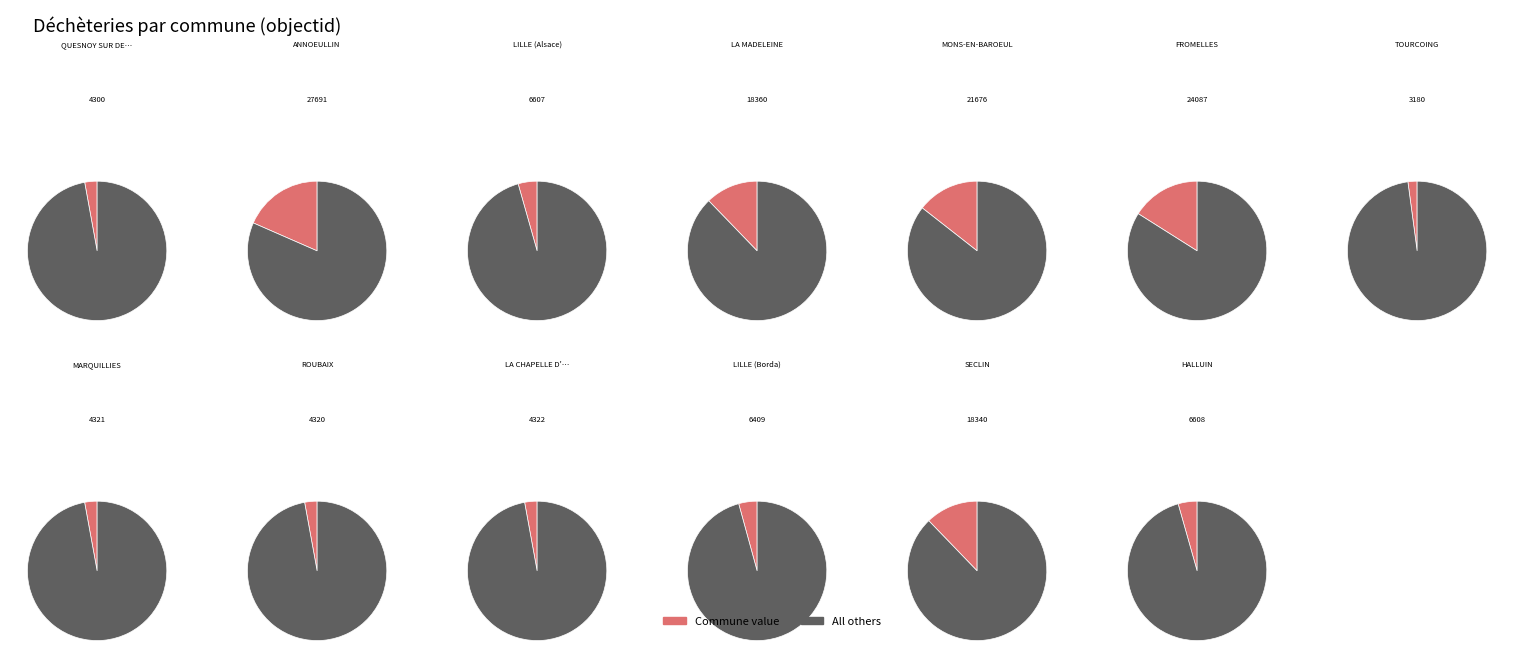

Combined, do LA CHAPELLE D'ARMENTIERES and LILLE (Alsace) account for over 50%?

No